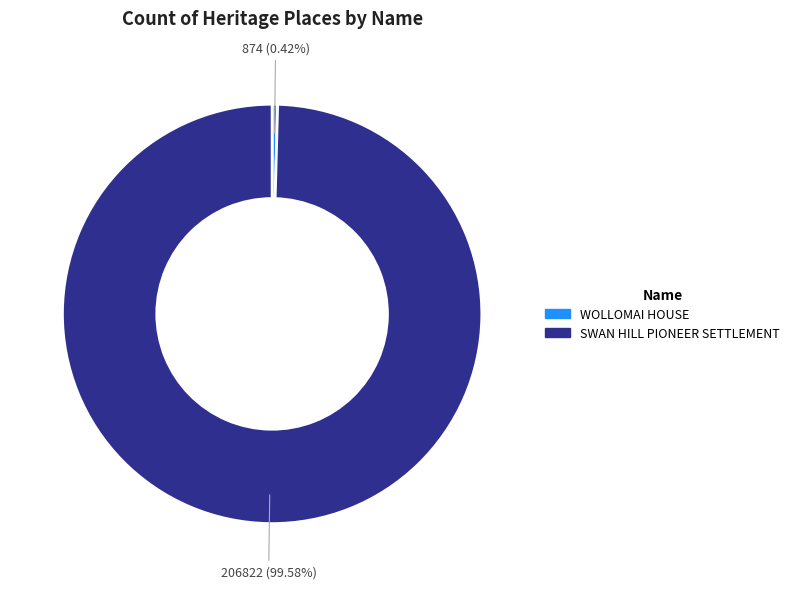

What percentage is the SWAN HILL PIONEER SETTLEMENT slice, to the nearest percent?

100%